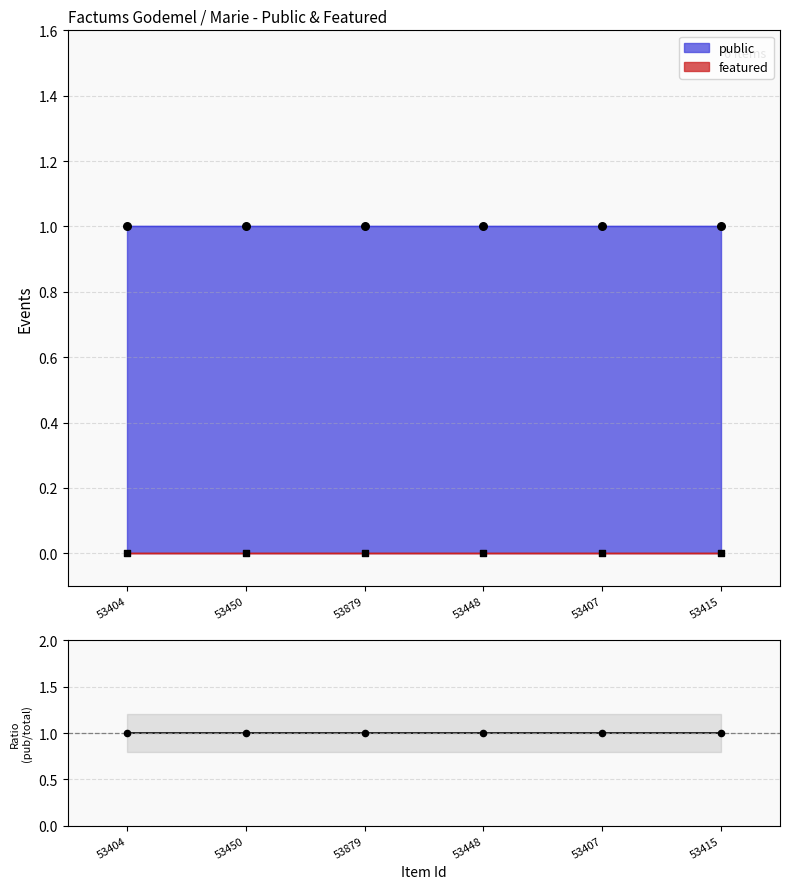

Which series reaches the maximum Y coordinate?

public